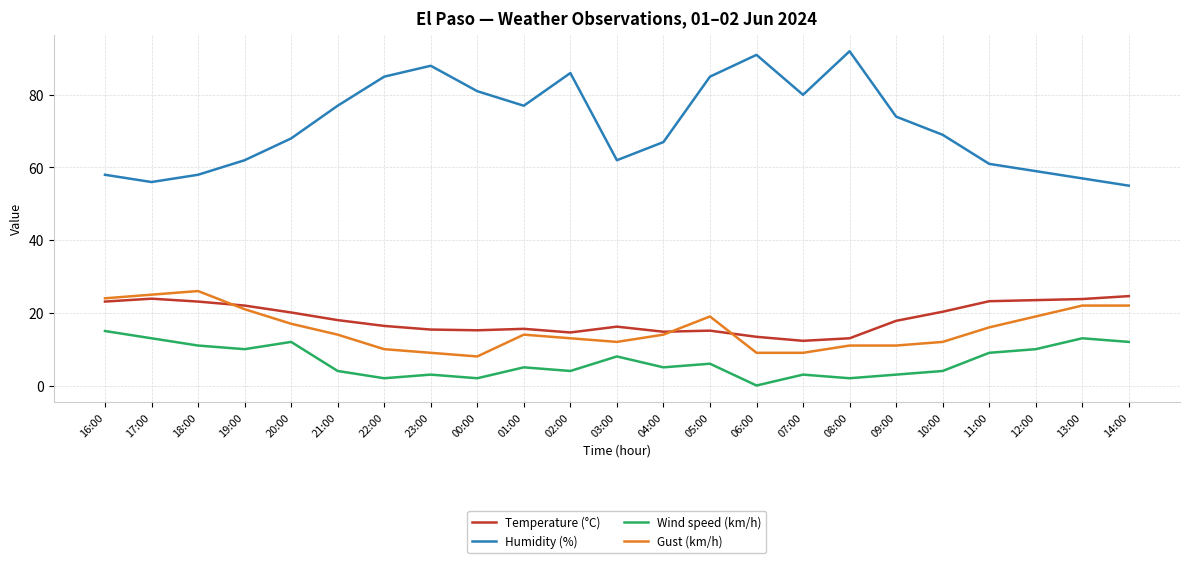

What is the difference between the maximum and minimum values in the Wind speed (km/h) series?

15.0